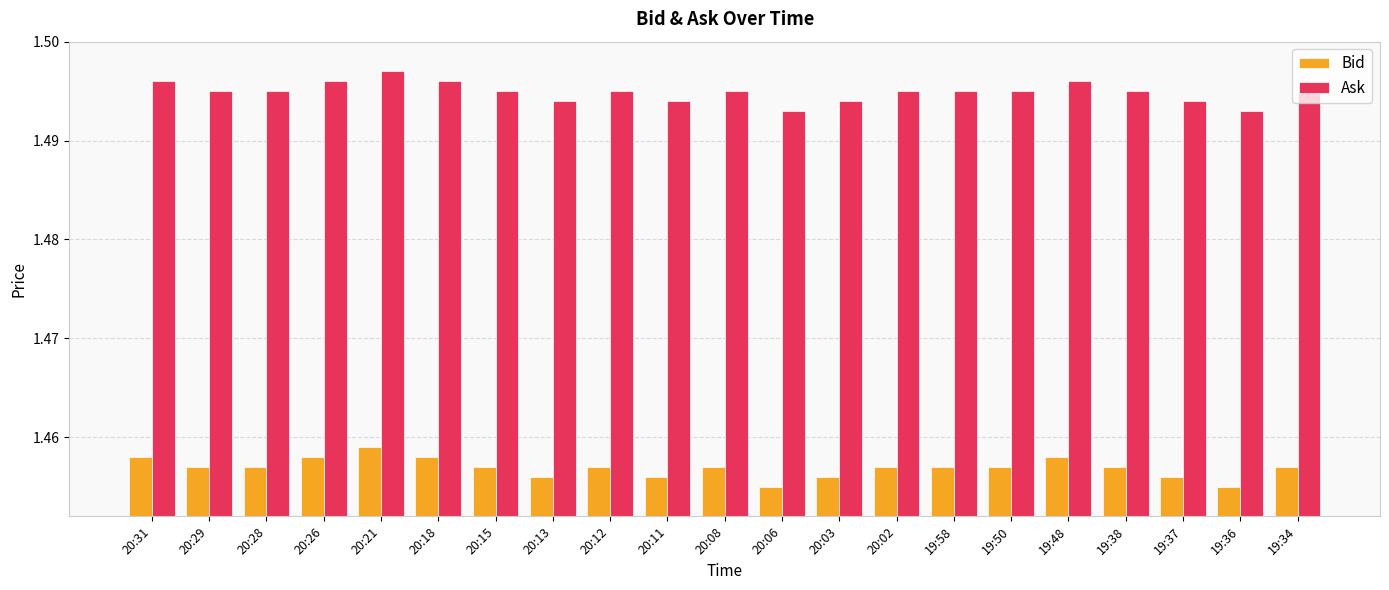

What is the sum of all Ask values?

31.4